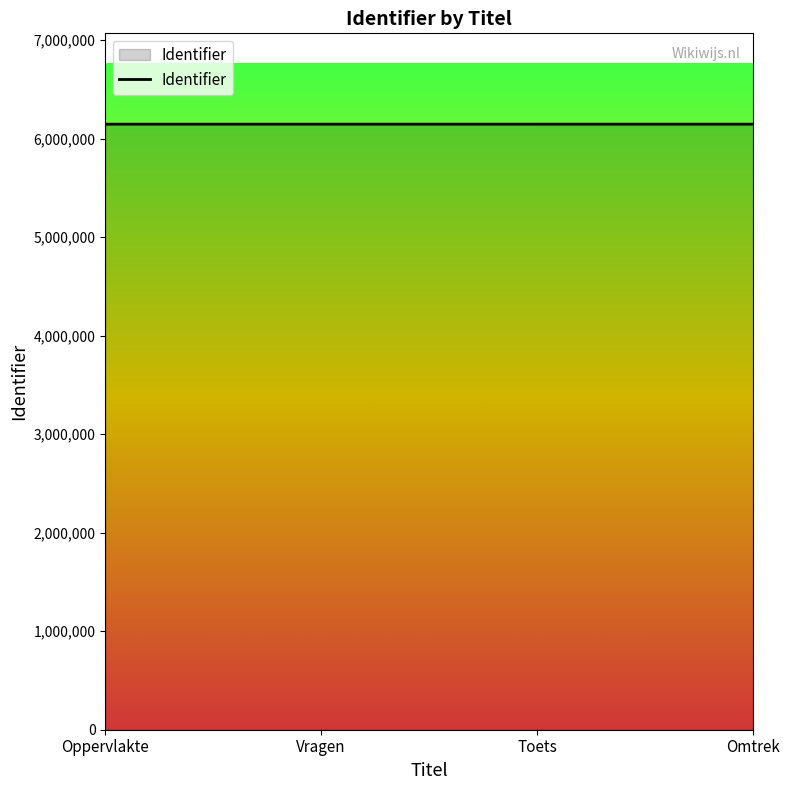

What is the sum of the values at Toets and Vragen?

12291976